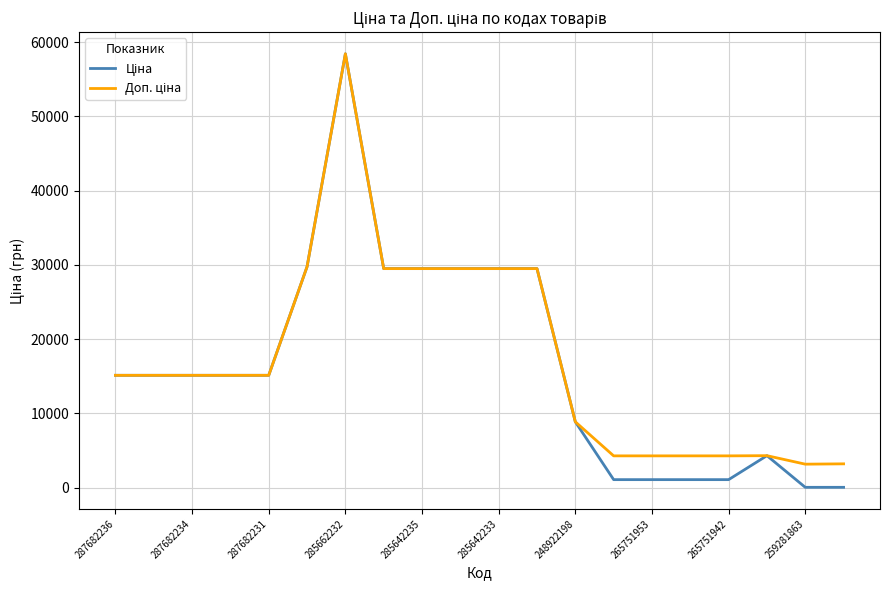

Which category has the highest value across all series?

285662232